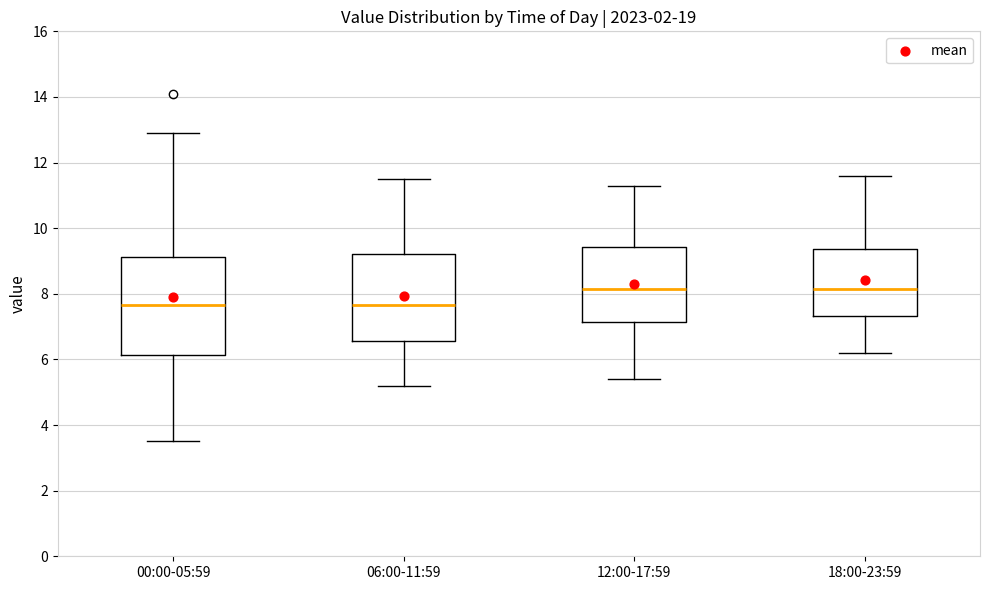

Where does the lower whisker of the box for 18:00-23:59 end on the y-axis? The values are not printed on the chart, so give them approximately, as read against the axis.

6.2